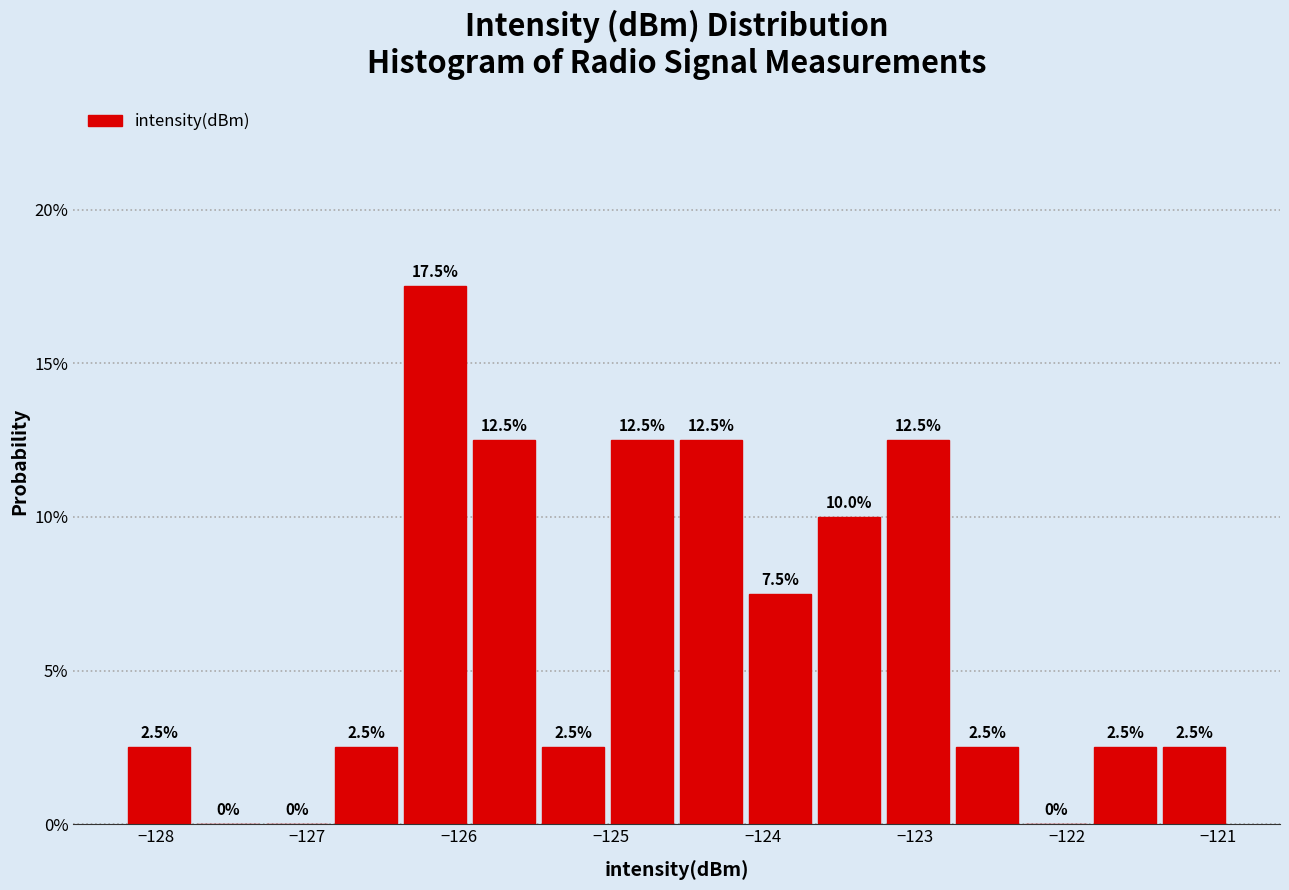

Reading left to right, transcribe this chart: for each bar, give the range it covers on the x-axis and its height. The bar edges are not printed on the chart, so give them approximately, as read against the axis.

-128.2 to -127.7: 2.5
-127.7 to -127.3: 0.0
-127.3 to -126.8: 0.0
-126.8 to -126.4: 2.5
-126.4 to -125.9: 17.5
-125.9 to -125.5: 12.5
-125.5 to -125.0: 2.5
-125.0 to -124.6: 12.5
-124.6 to -124.1: 12.5
-124.1 to -123.7: 7.5
-123.7 to -123.2: 10.0
-123.2 to -122.8: 12.5
-122.8 to -122.3: 2.5
-122.3 to -121.8: 0.0
-121.8 to -121.4: 2.5
-121.4 to -120.9: 2.5